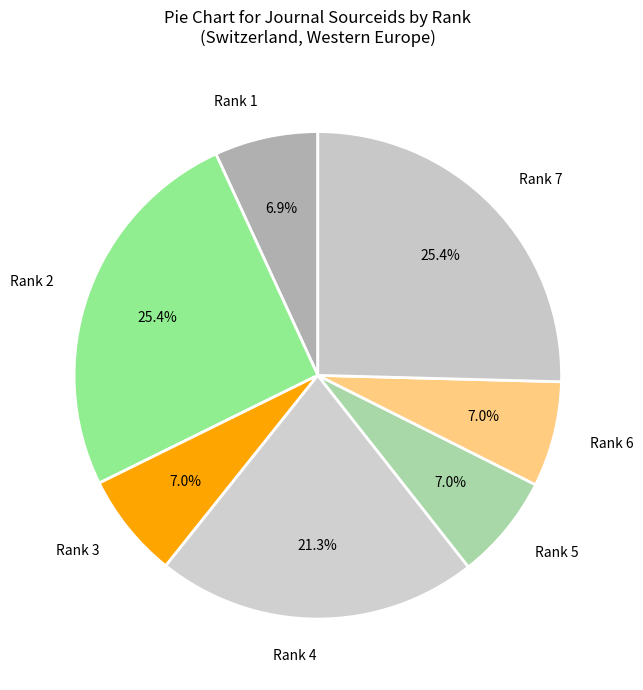

Approximately how many times larger is the value at Rank 6 compared to Rank 5?

1.0